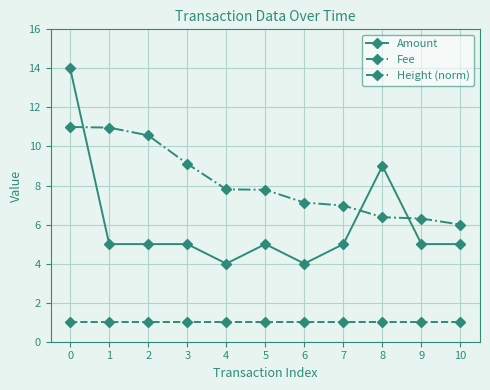

What is the sum of all Amount values?

66.0